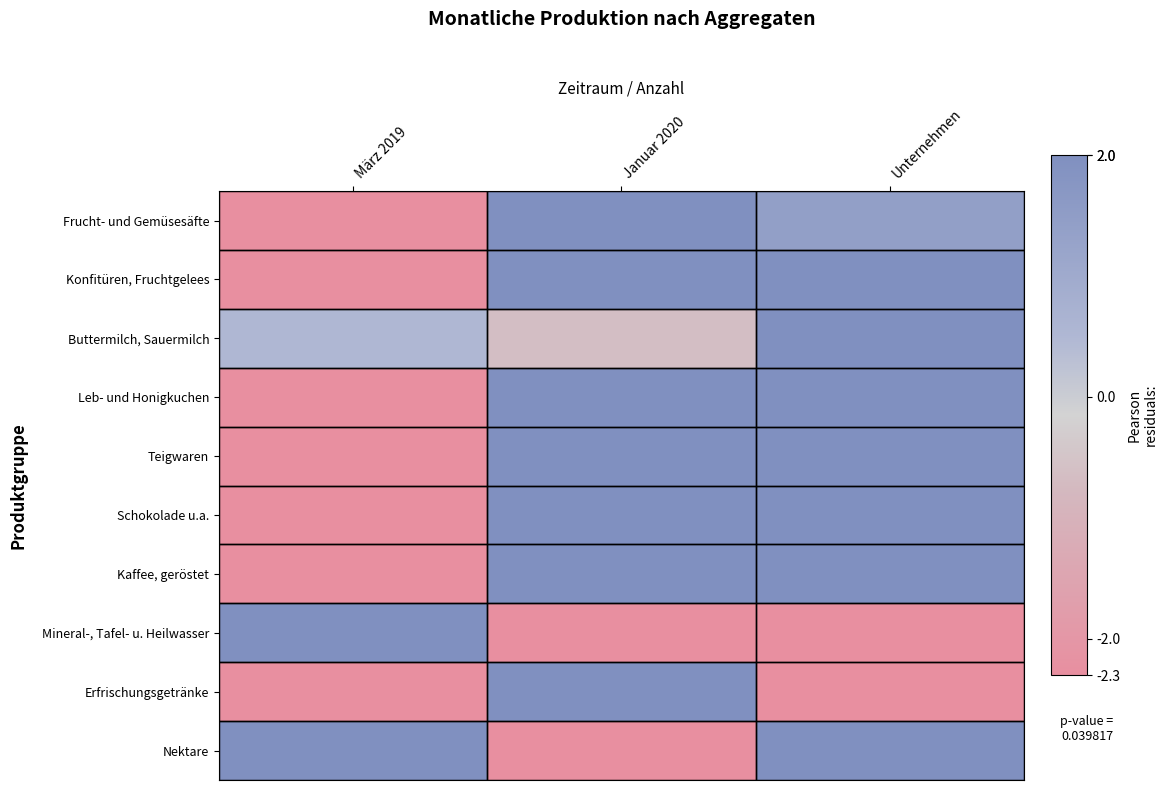

Reading left to right, extract all data points from this chart.

Frucht- und Gemüsesäfte: März 2019=-969.6	Januar 2020=996.4	Unternehmen=1.4
Konfitüren, Fruchtgelees: März 2019=-437.2	Januar 2020=449.3	Unternehmen=6.7
Buttermilch, Sauermilch: März 2019=0.5	Januar 2020=-0.6	Unternehmen=246.3
Leb- und Honigkuchen: März 2019=-559.9	Januar 2020=575.4	Unternehmen=7.5
Teigwaren: März 2019=-14.2	Januar 2020=14.5	Unternehmen=176.0
Schokolade u.a.: März 2019=-770.3	Januar 2020=791.6	Unternehmen=10.1
Kaffee, geröstet: März 2019=-243.8	Januar 2020=250.6	Unternehmen=2.5
Mineral-, Tafel- u. Heilwasser: März 2019=1680.8	Januar 2020=-1727.4	Unternehmen=-10.1
Erfrischungsgetränke: März 2019=-1006.8	Januar 2020=1034.7	Unternehmen=-2.8
Nektare: März 2019=17.2	Januar 2020=-17.7	Unternehmen=8.4